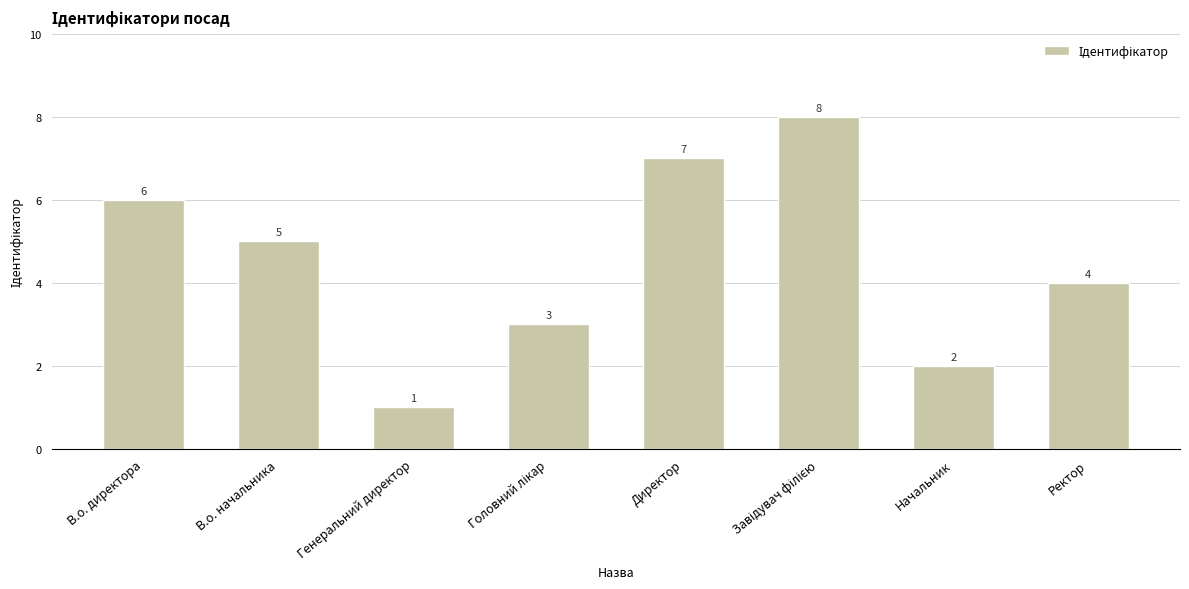

What is the change in value from Генеральний директор to Директор?

+6